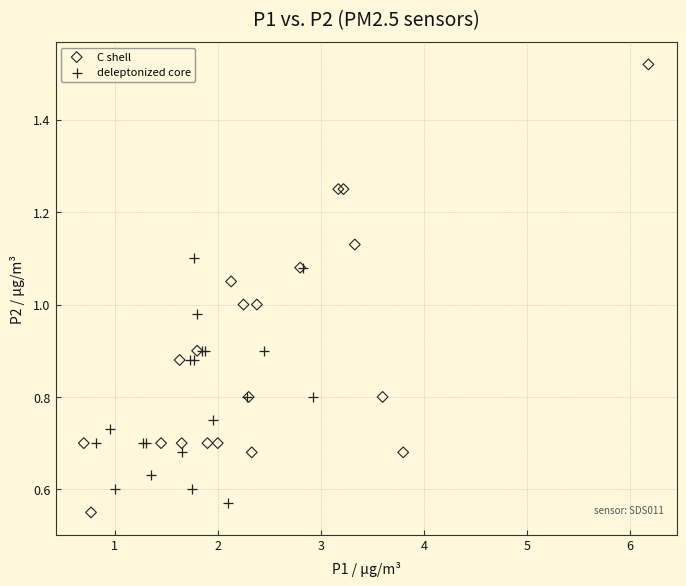

Which series reaches the minimum Y coordinate?

C shell